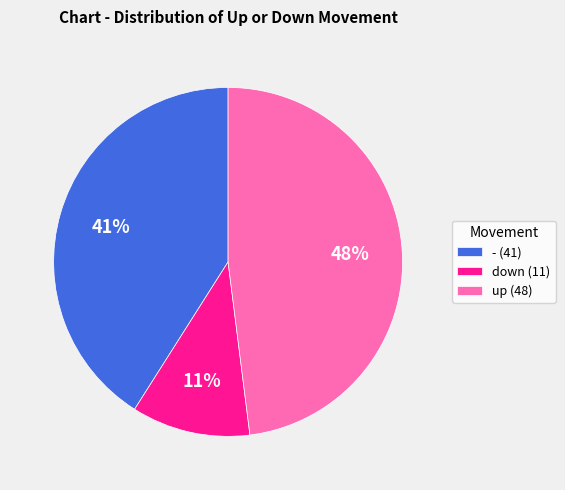

To the nearest percent, what is the average slice percentage?

33%